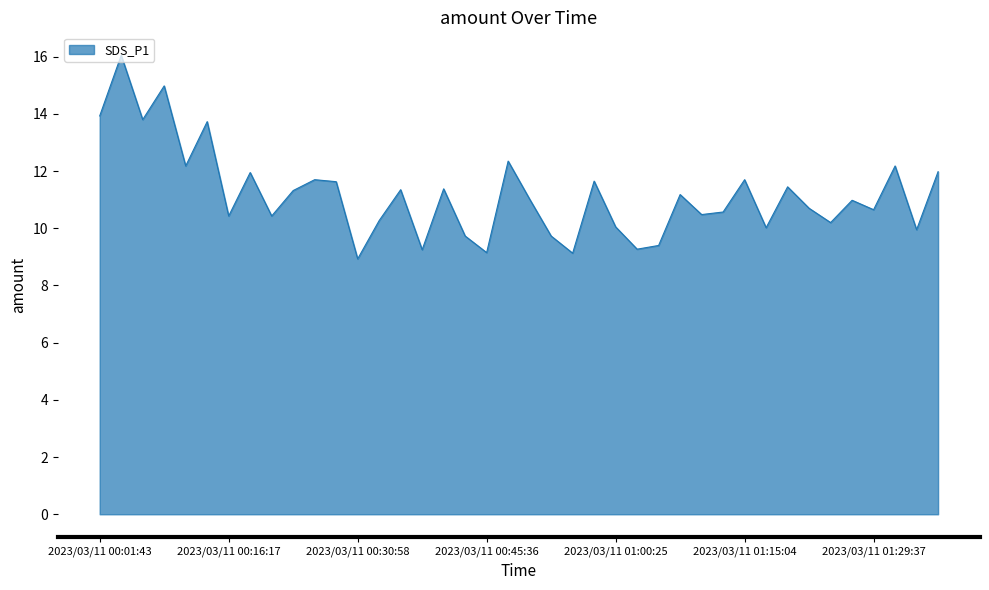

What is the difference between the maximum and minimum values?

7.1